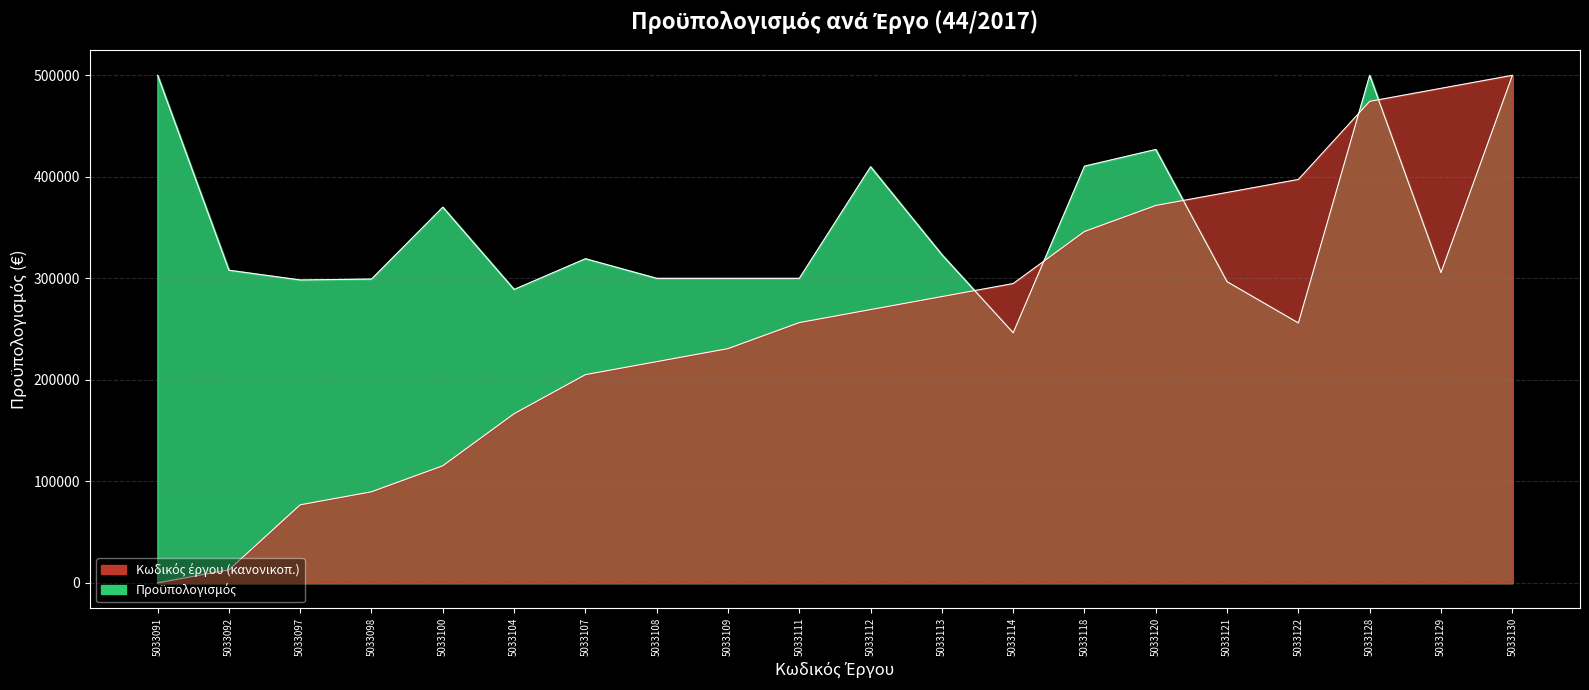

List the series in order of their overall mean, highest first.

Προϋπολογισμός, Κωδικός έργου